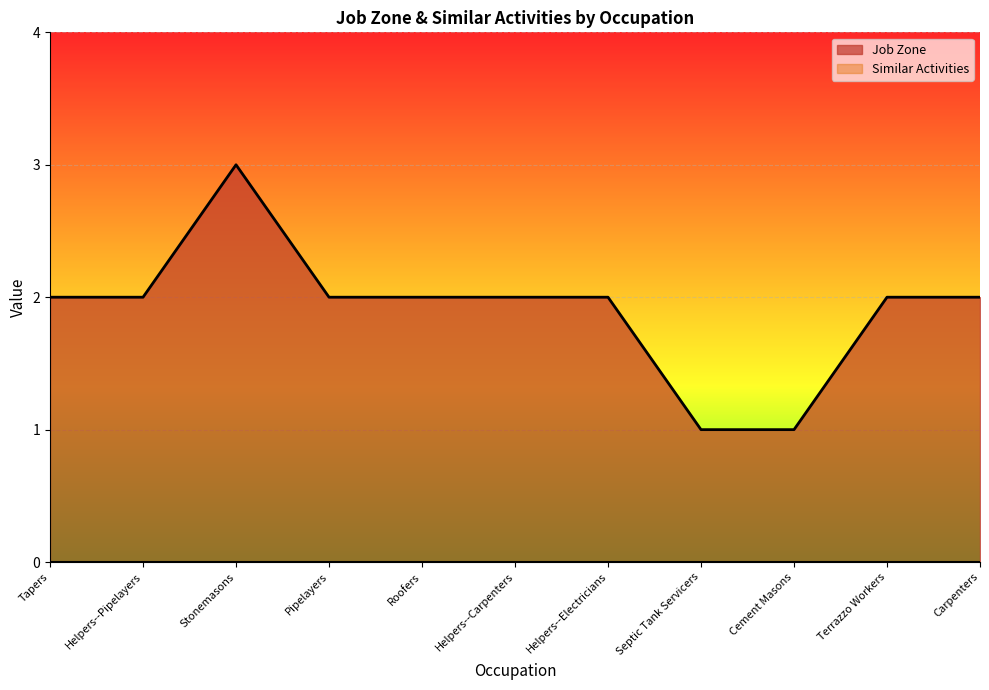

What is the change in value from Stonemasons to Terrazzo Workers?

-1